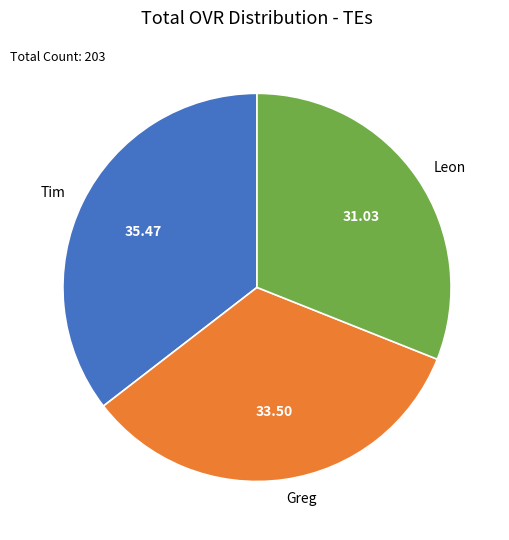

What is the ratio of the value at Tim to the value at Leon?

1.1